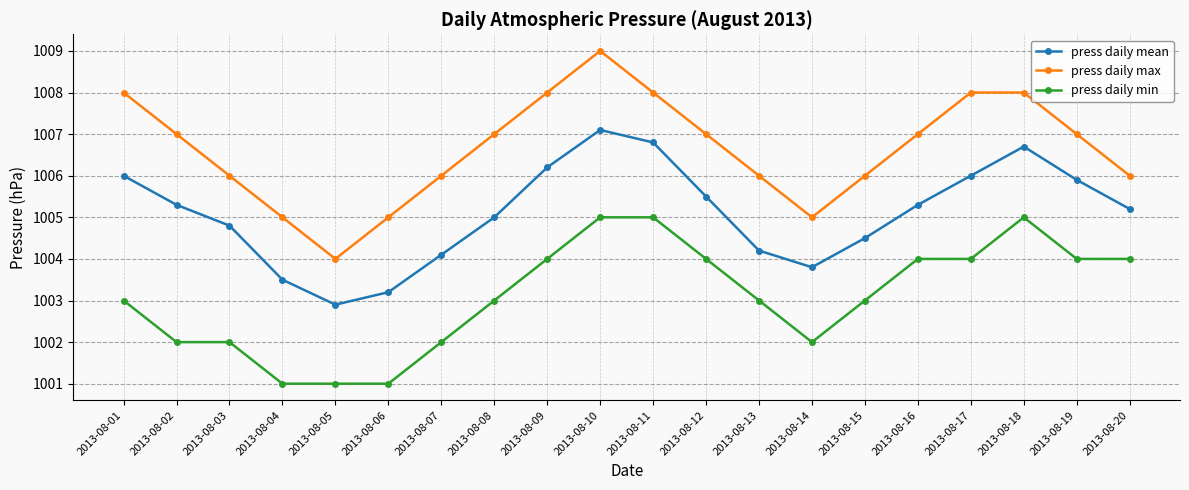

What is the value of the press daily max point at the 11th from the left?

1008.0